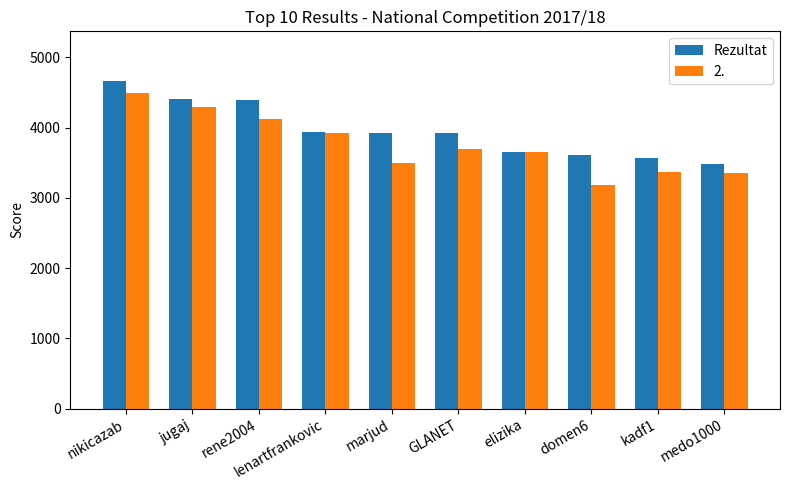

The value of Rezultat at jugaj is 4404. True or false?

True